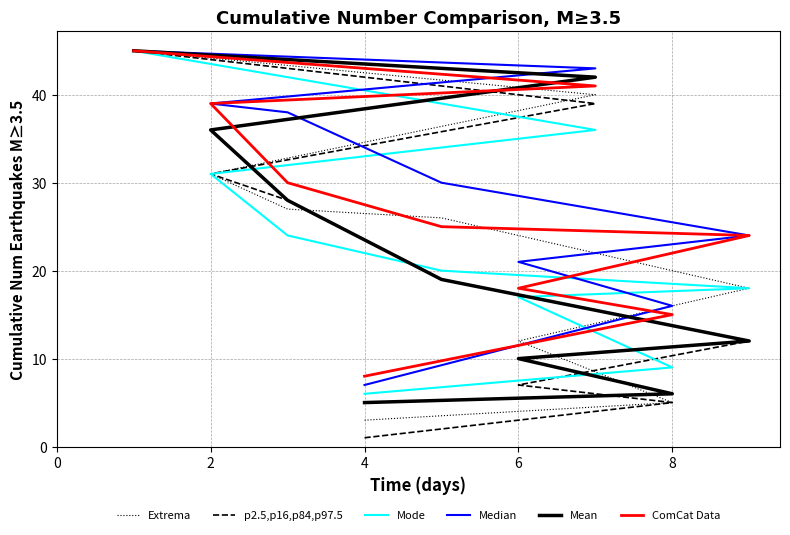

Does the chart have visible grid lines?

Yes